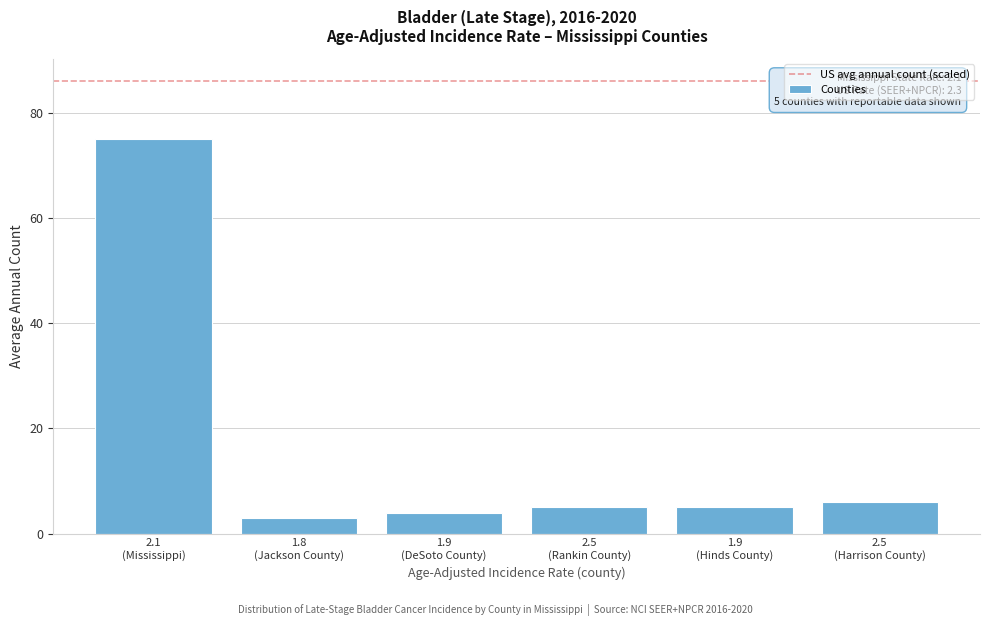

Reading left to right, extract all data points from this chart.

75	3	4	5	5	6